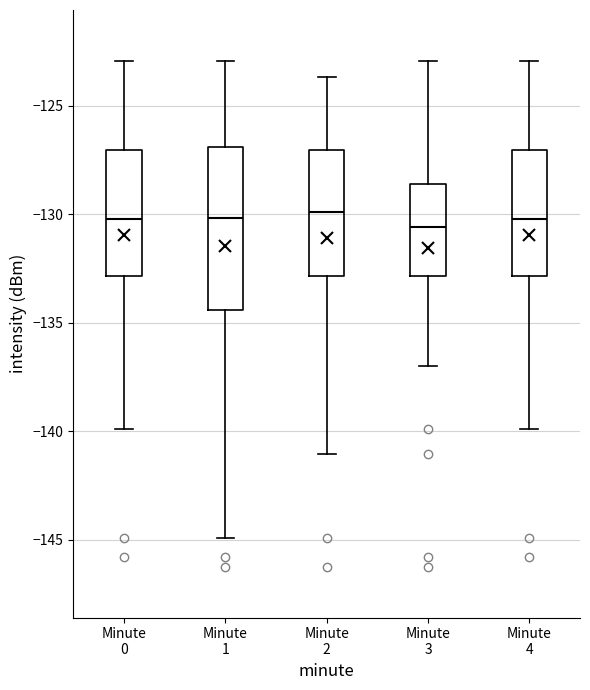

Reading left to right, read every box against the y-axis: the position of its median line, the range the box covers, and the ends of its whiskers. The values are not printed on the chart, so give them approximately, as read against the axis.

Minute 0: median -130.0, box -133.0 to -127.0, whiskers -140.0 to -123.0
Minute 1: median -130.0, box -134.5 to -127.0, whiskers -145.0 to -123.0
Minute 2: median -130.0, box -133.0 to -127.0, whiskers -141.0 to -123.5
Minute 3: median -130.5, box -133.0 to -128.5, whiskers -137.0 to -123.0
Minute 4: median -130.0, box -133.0 to -127.0, whiskers -140.0 to -123.0